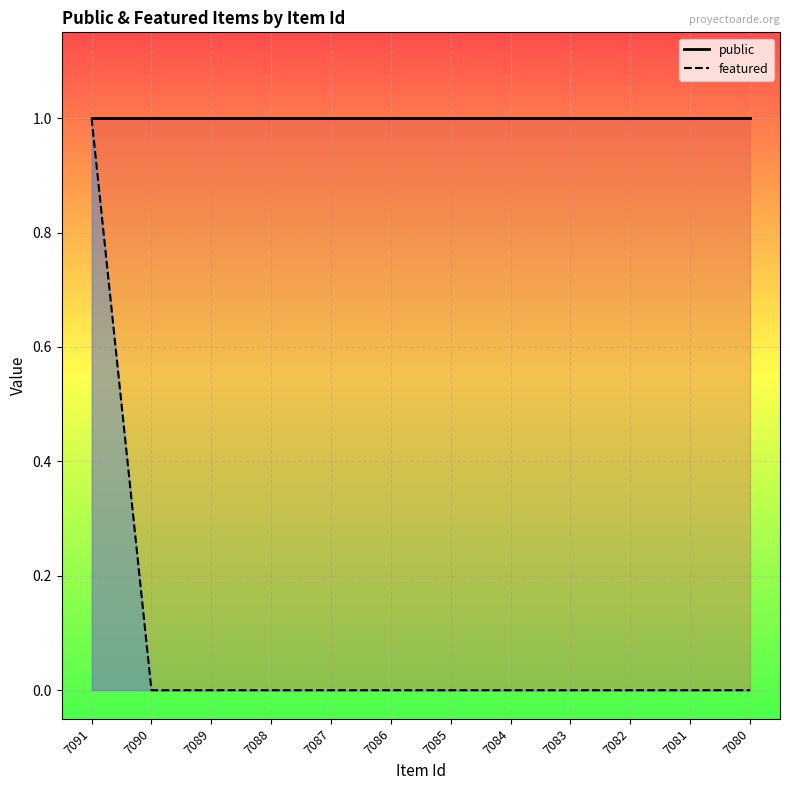

True or false: public and featured cross at least once.

False